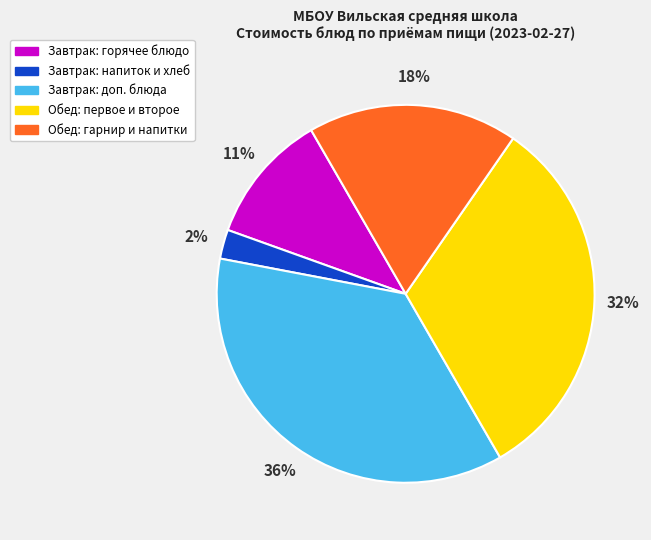

Is there any slice that represents more than half of the pie?

No